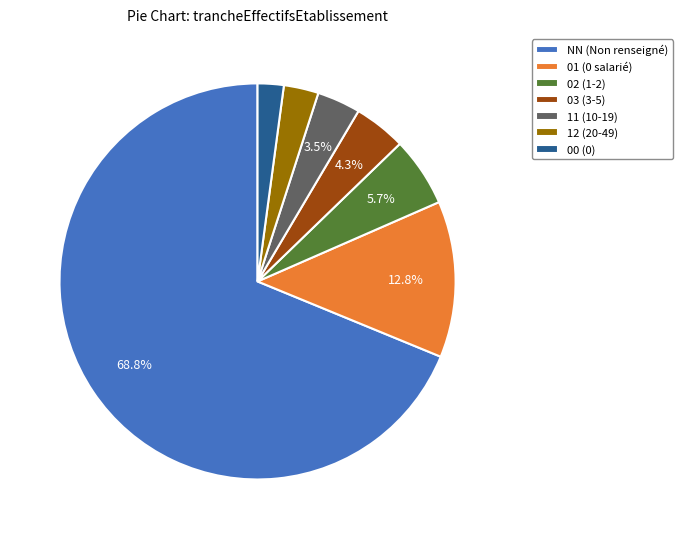

What percentage is NOT represented by 11 (10-19)?

96.5%